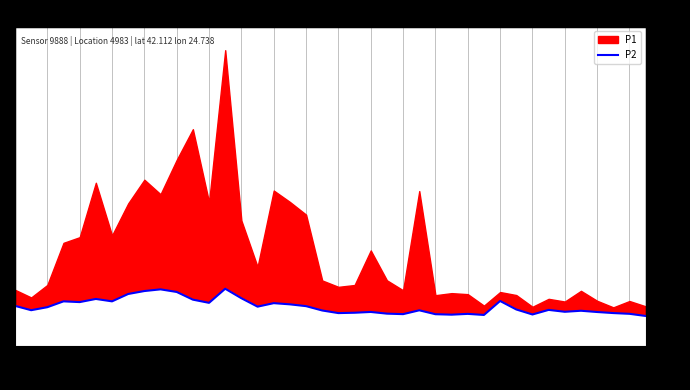

The value at 01:15 is 83.3. True or false?

False